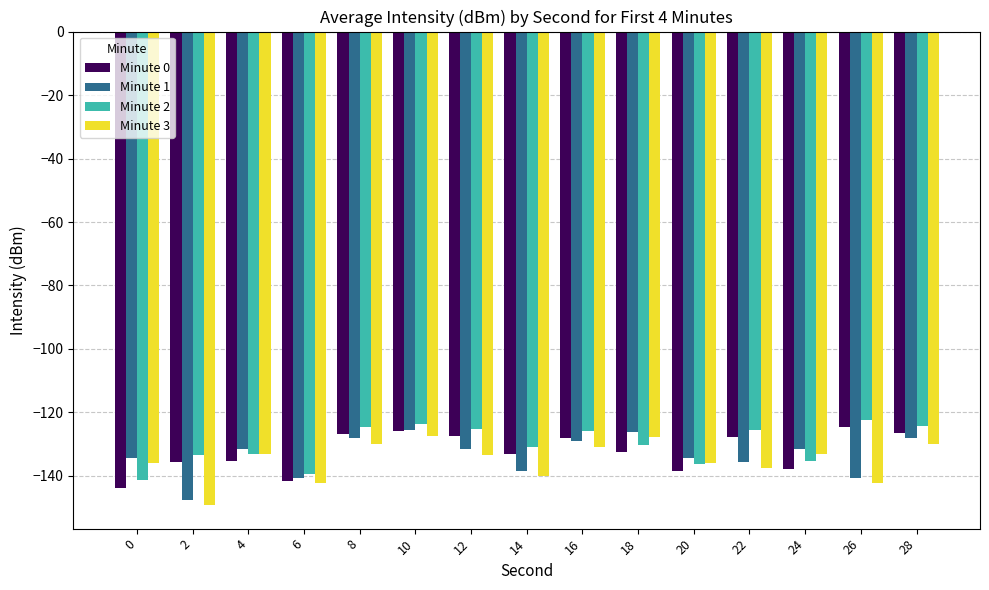

How many categories are shown in the chart?

15